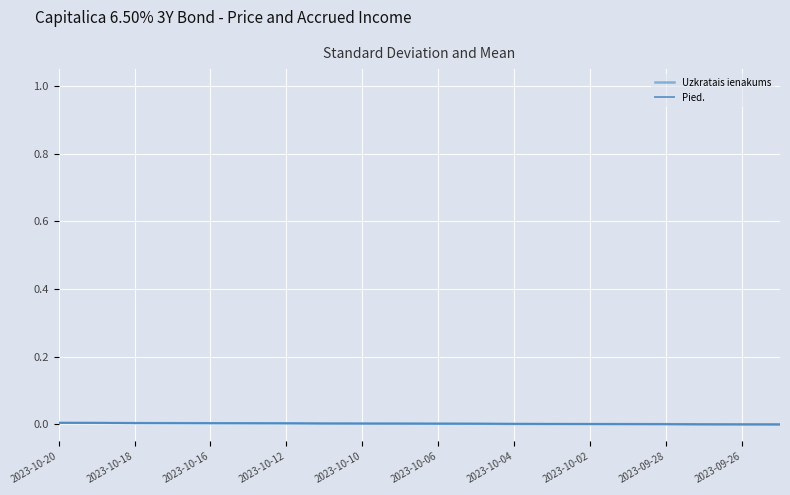

List the series in order of their overall mean, highest first.

Pied., Uzkratais ienakums